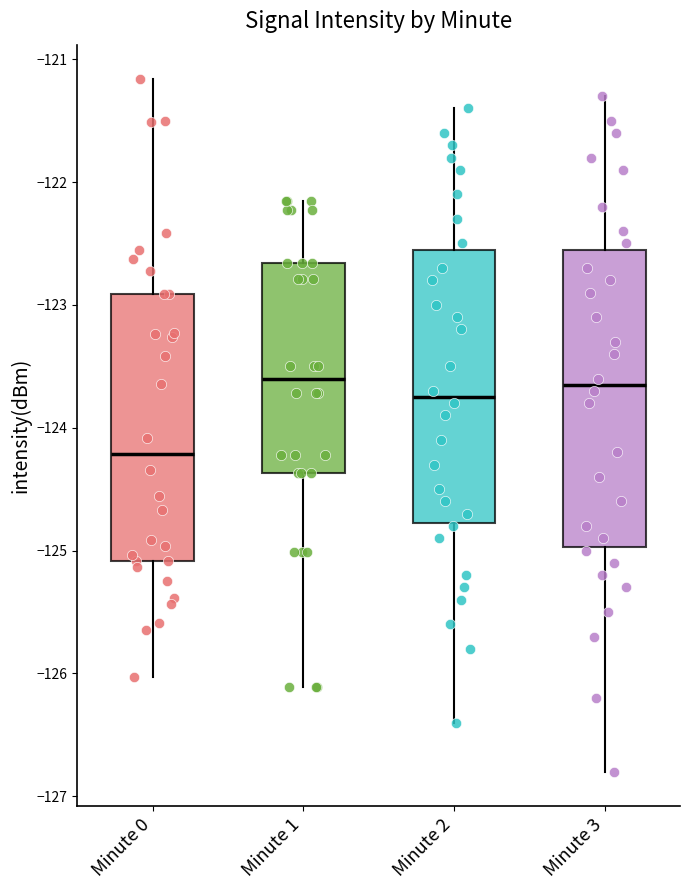

Which box is the tallest, from its lower edge to its upper edge?

Minute 3